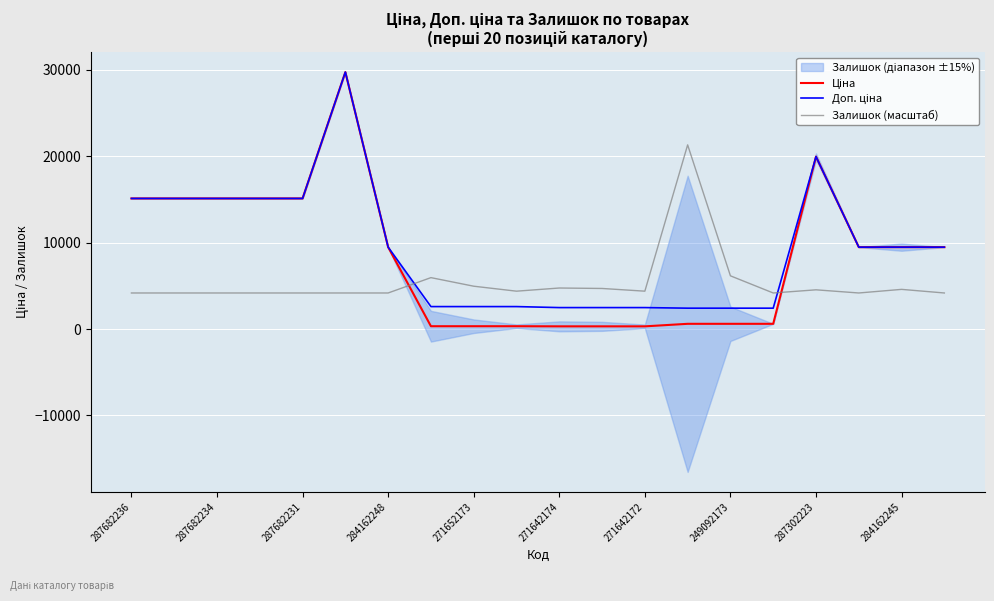

What is the value of the Залишок (масштаб) point at the 7th from the left?

4173.7